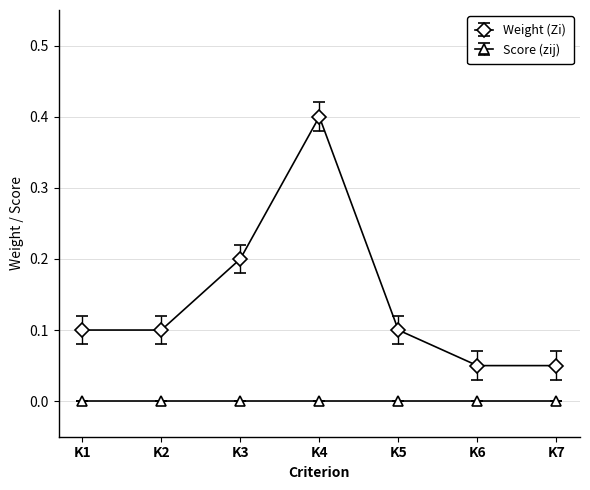

The Score (zij) series shows 0.0 at K2. True or false?

True